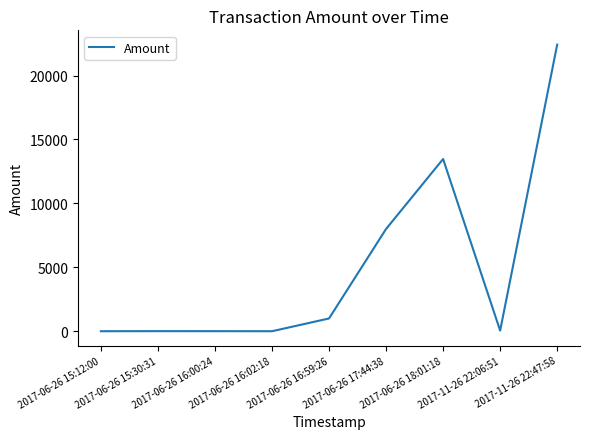

What is the maximum value shown in the chart?

22416.2